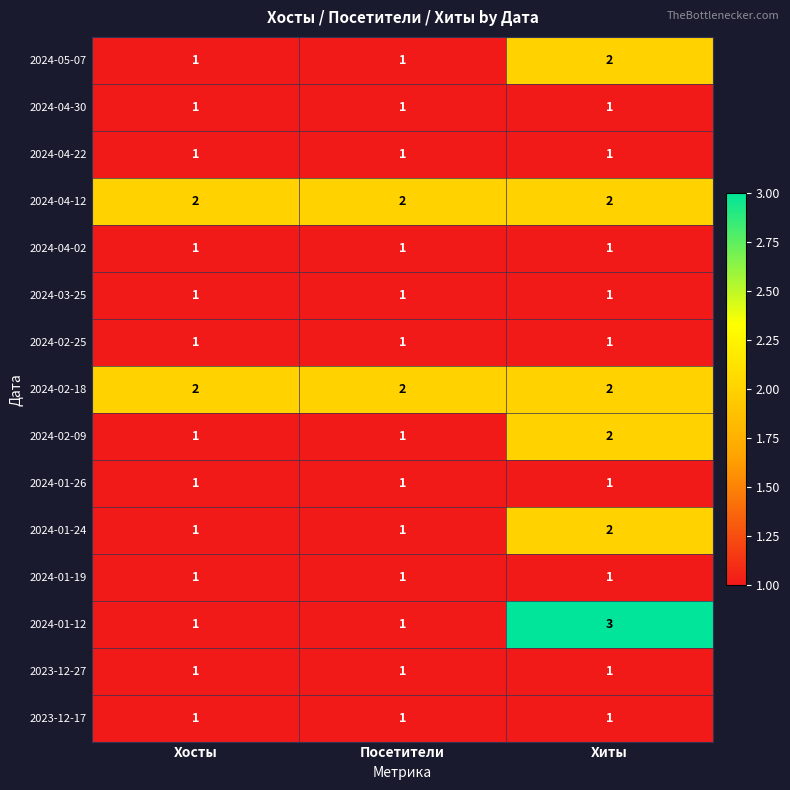

How many 2024-01-12 values are between 1 and 3?

3